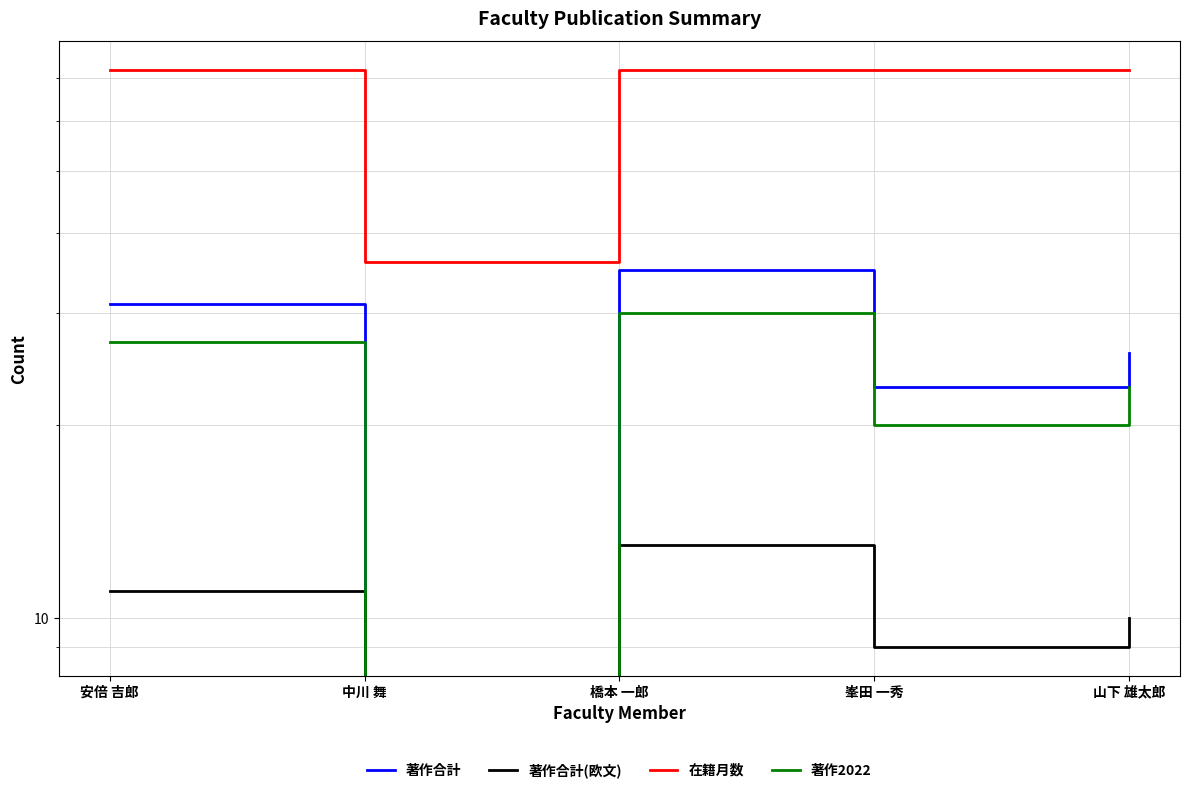

Where is 著作合計 nearest to the value 17?

峯田 一秀